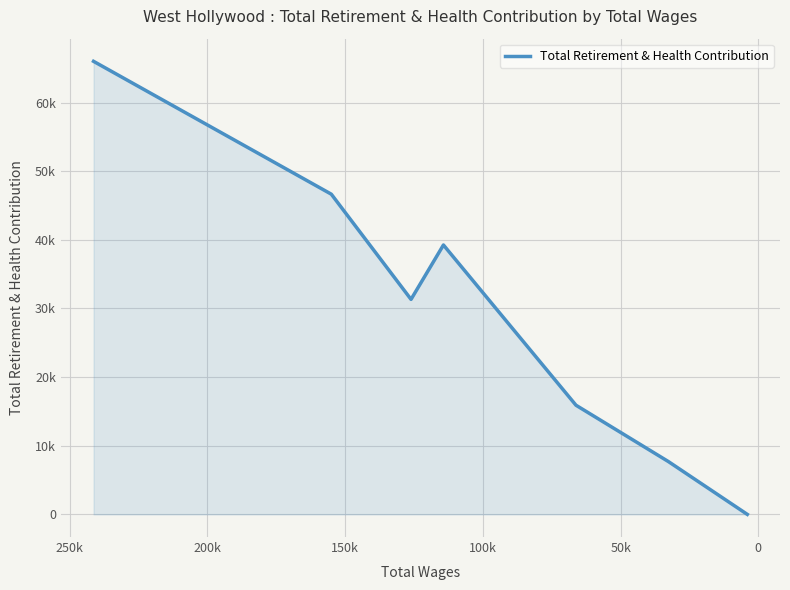

How many interior local peaks (higher than both neighbors) does the data have?

1